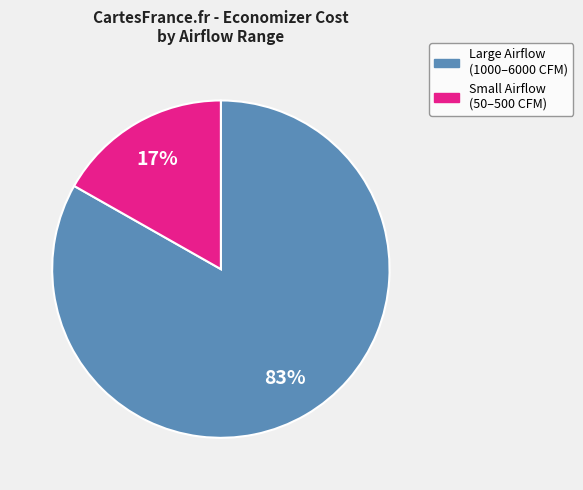

To the nearest percent, what is the difference between the largest and smallest slice percentages?

66%